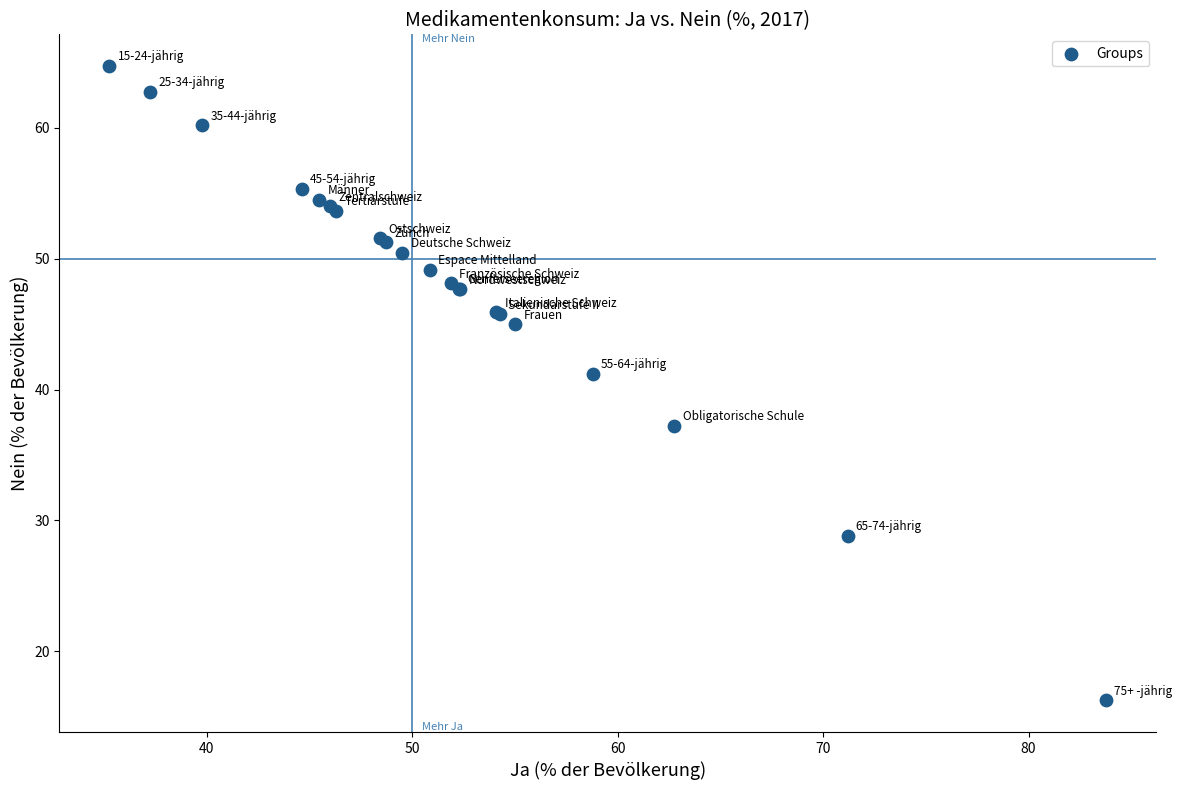

What Y value in the scatter plot is closest to 40?

41.2